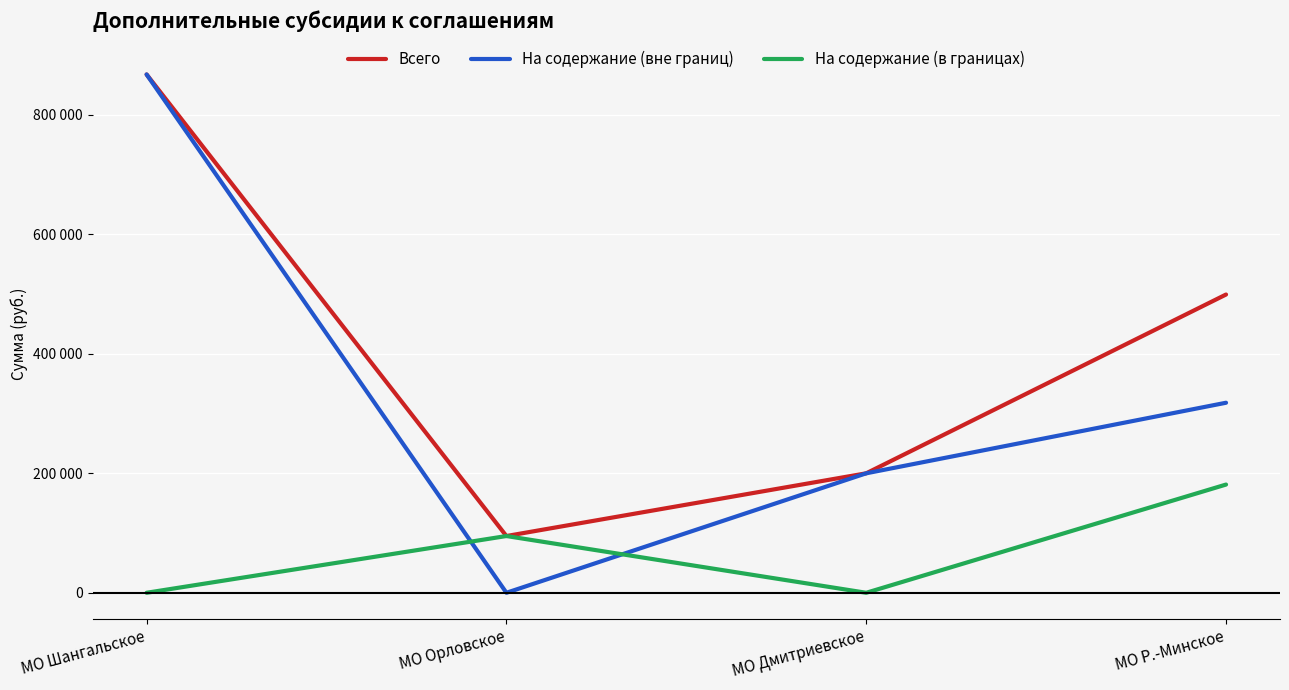

What is the highest value of the Всего series?

867745